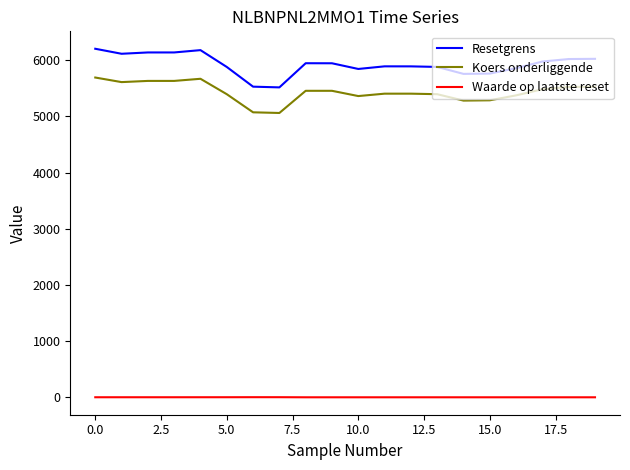

Which series has the largest total across all categories?

Resetgrens